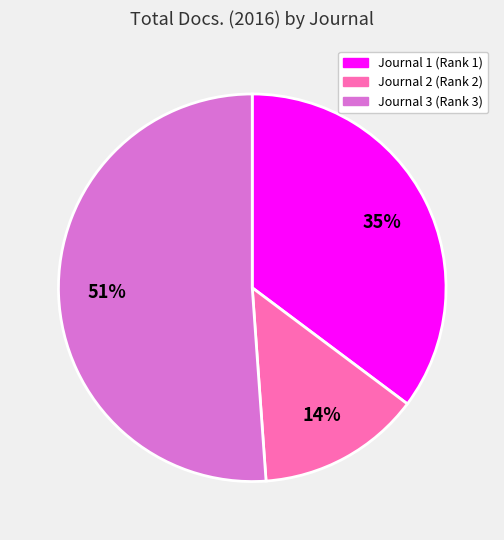

Does any single category account for the majority?

Yes